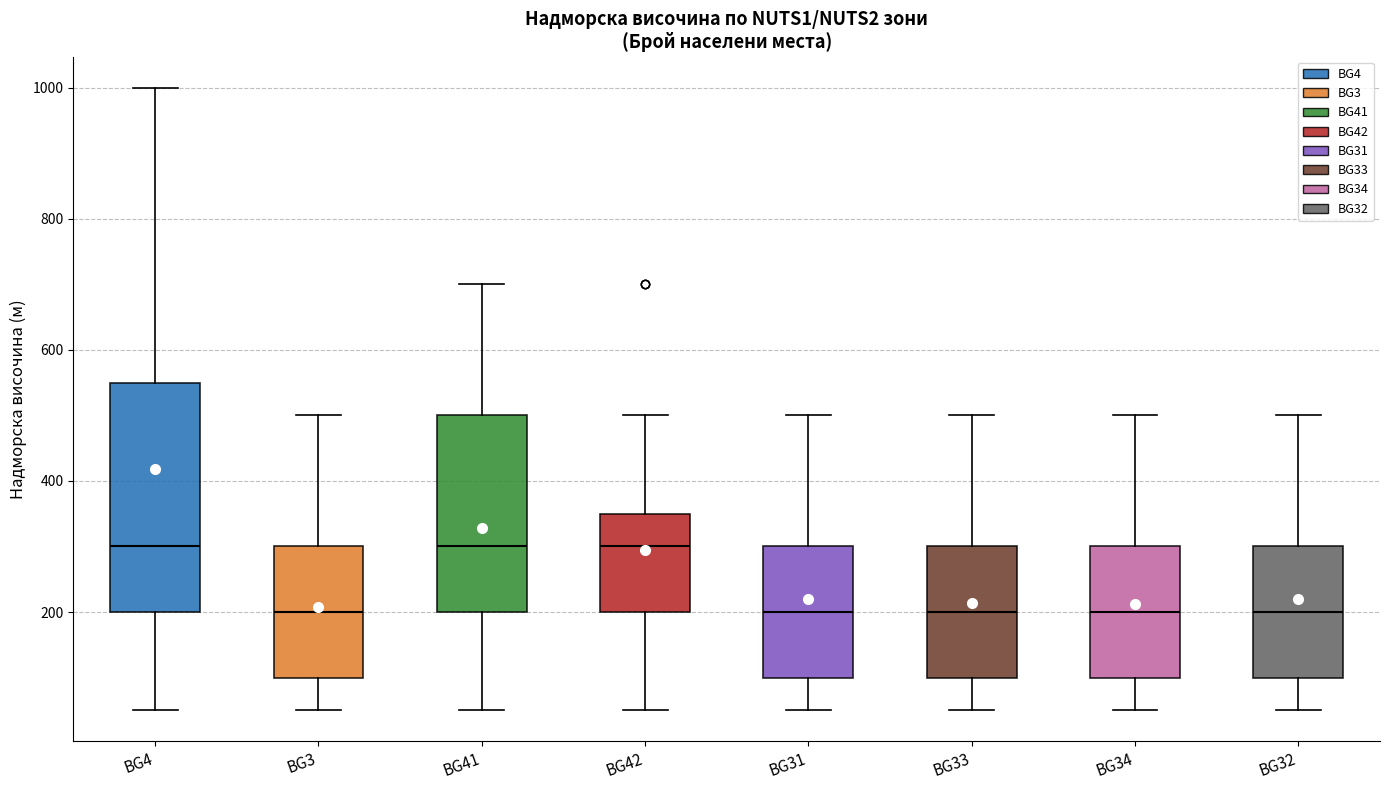

Reading left to right, transcribe this box plot: for each box, give where its median line is, the range the box spans, and where its two whiskers end, as read against the y-axis. The values are not printed on the chart, so give them approximately, as read against the axis.

BG4: median 300, box 200 to 560, whiskers 60 to 1000
BG3: median 200, box 100 to 300, whiskers 60 to 500
BG41: median 300, box 200 to 500, whiskers 60 to 700
BG42: median 300, box 200 to 360, whiskers 60 to 500
BG31: median 200, box 100 to 300, whiskers 60 to 500
BG33: median 200, box 100 to 300, whiskers 60 to 500
BG34: median 200, box 100 to 300, whiskers 60 to 500
BG32: median 200, box 100 to 300, whiskers 60 to 500